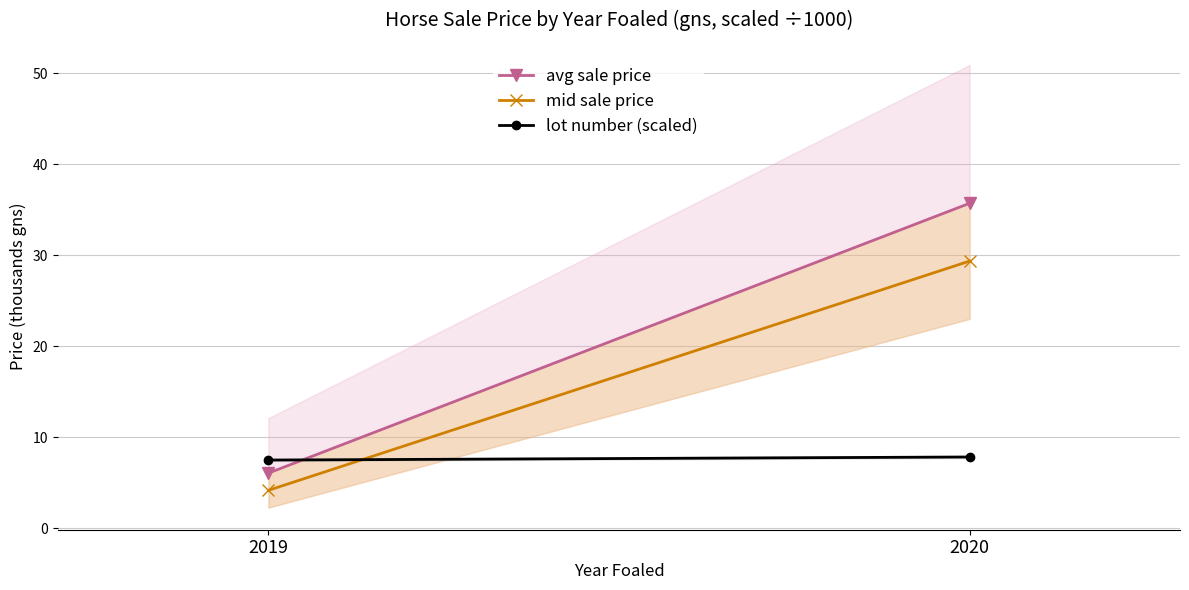

What is the total value across all series at 2020?

72.9